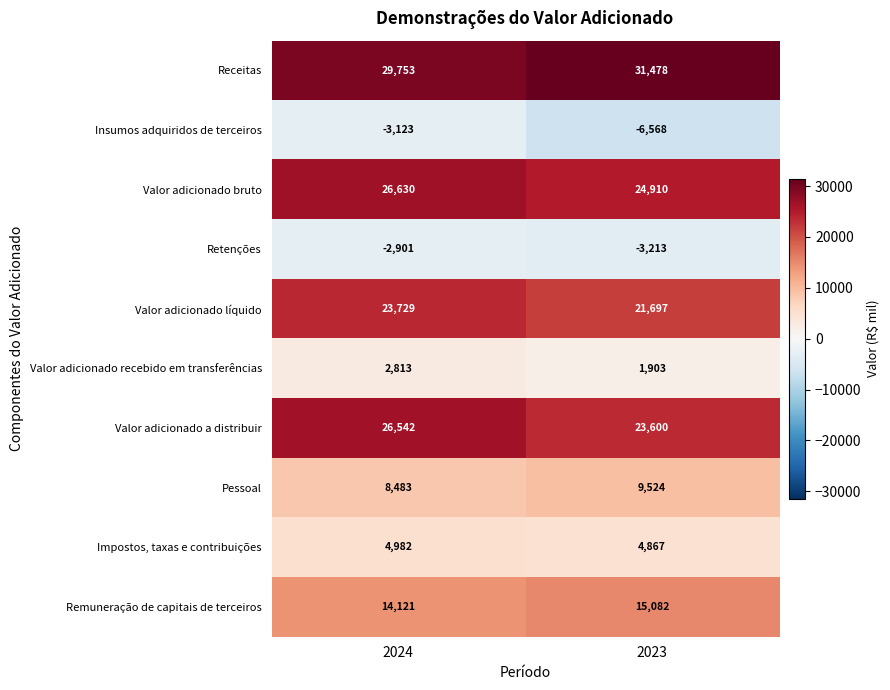

What is the spread (max minus min) of values at 2024?

32876